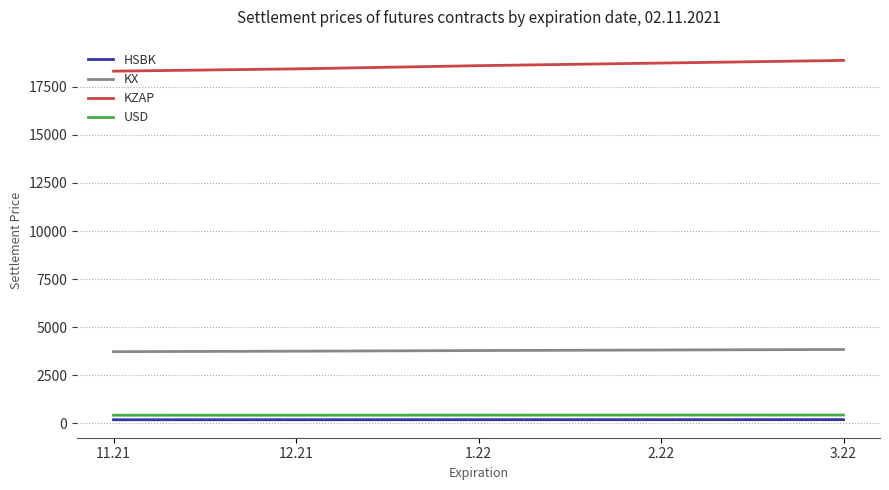

What is the minimum value shown in the chart?

194.5